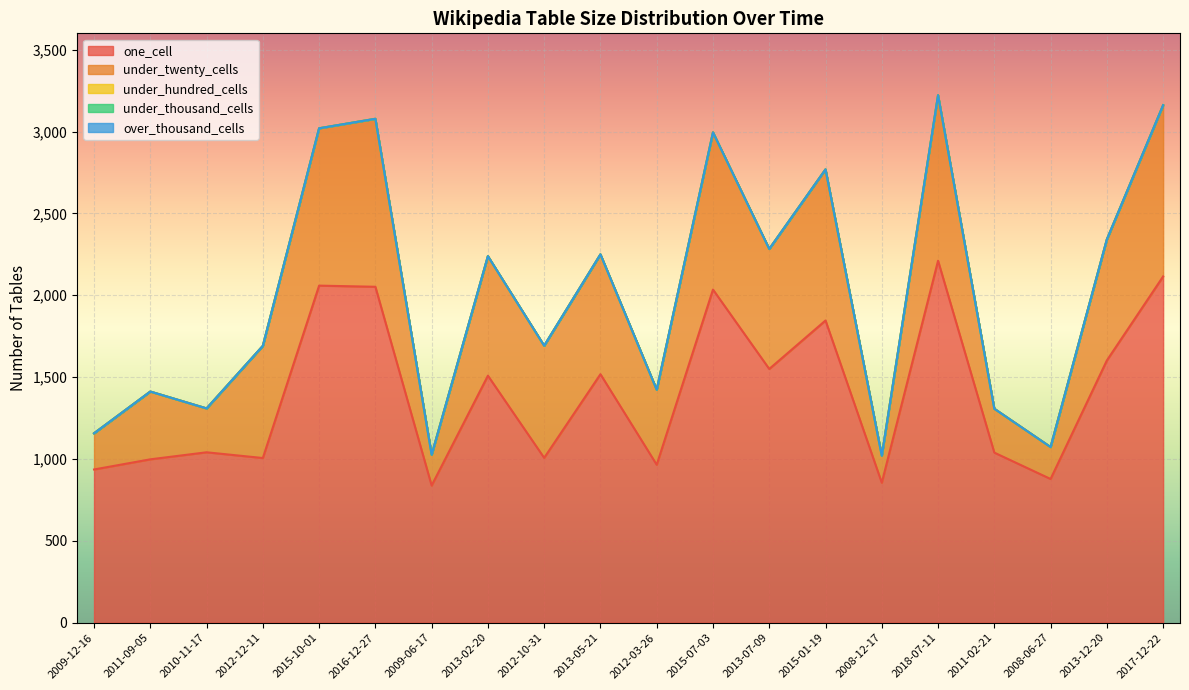

What is the label of the 12th point from the right?

2012-10-31